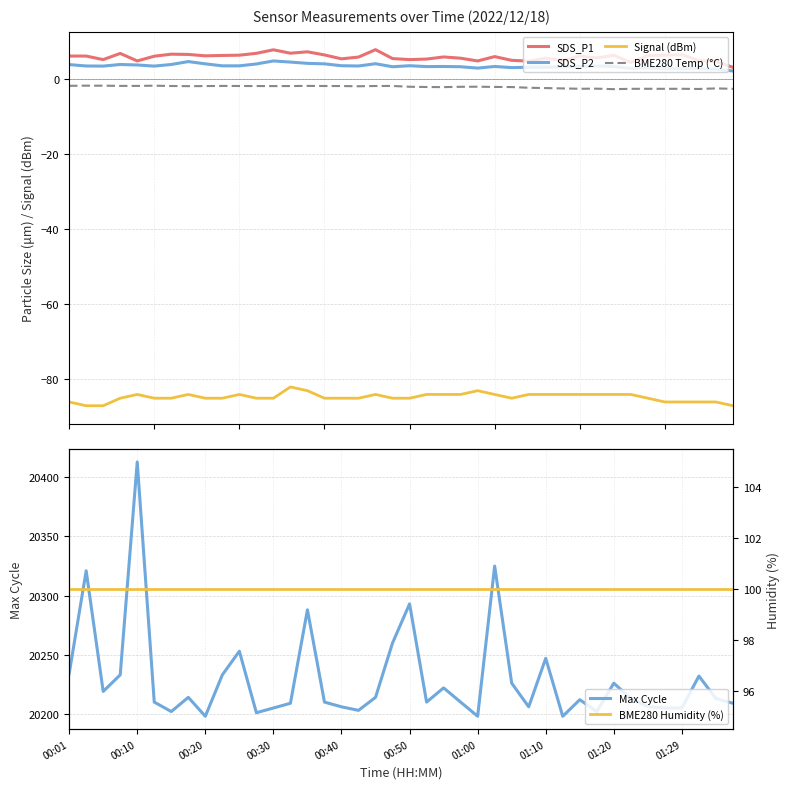

How many interior local peaks does the SDS_P2 series have?

9